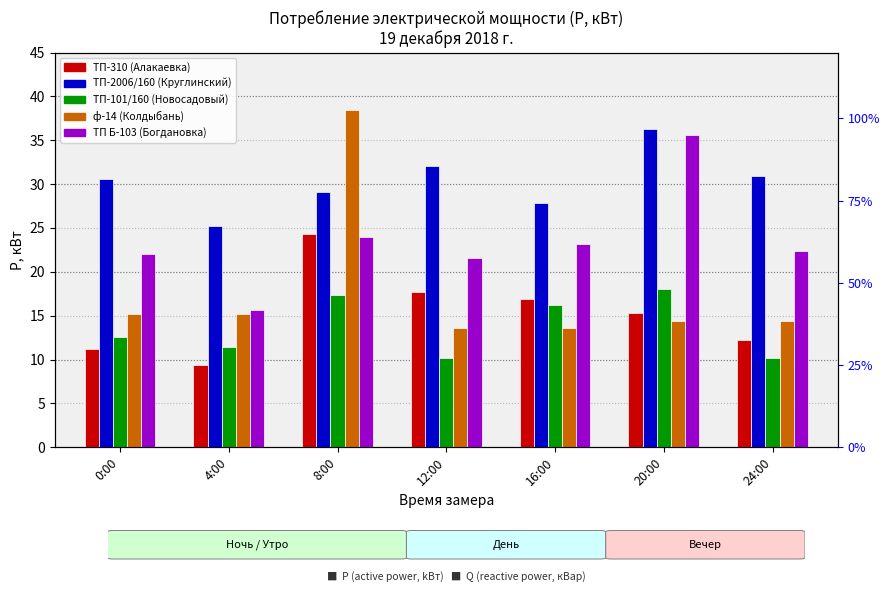

Between 8:00 and 20:00, which series saw the biggest shift?

ф-14 (Колдыбань)